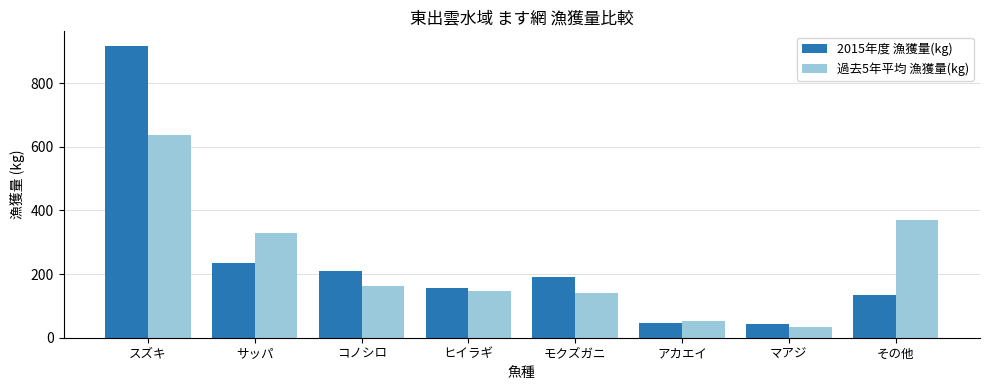

What are all the series names shown in the legend?

2015年度 漁獲量(kg), 過去5年平均 漁獲量(kg)